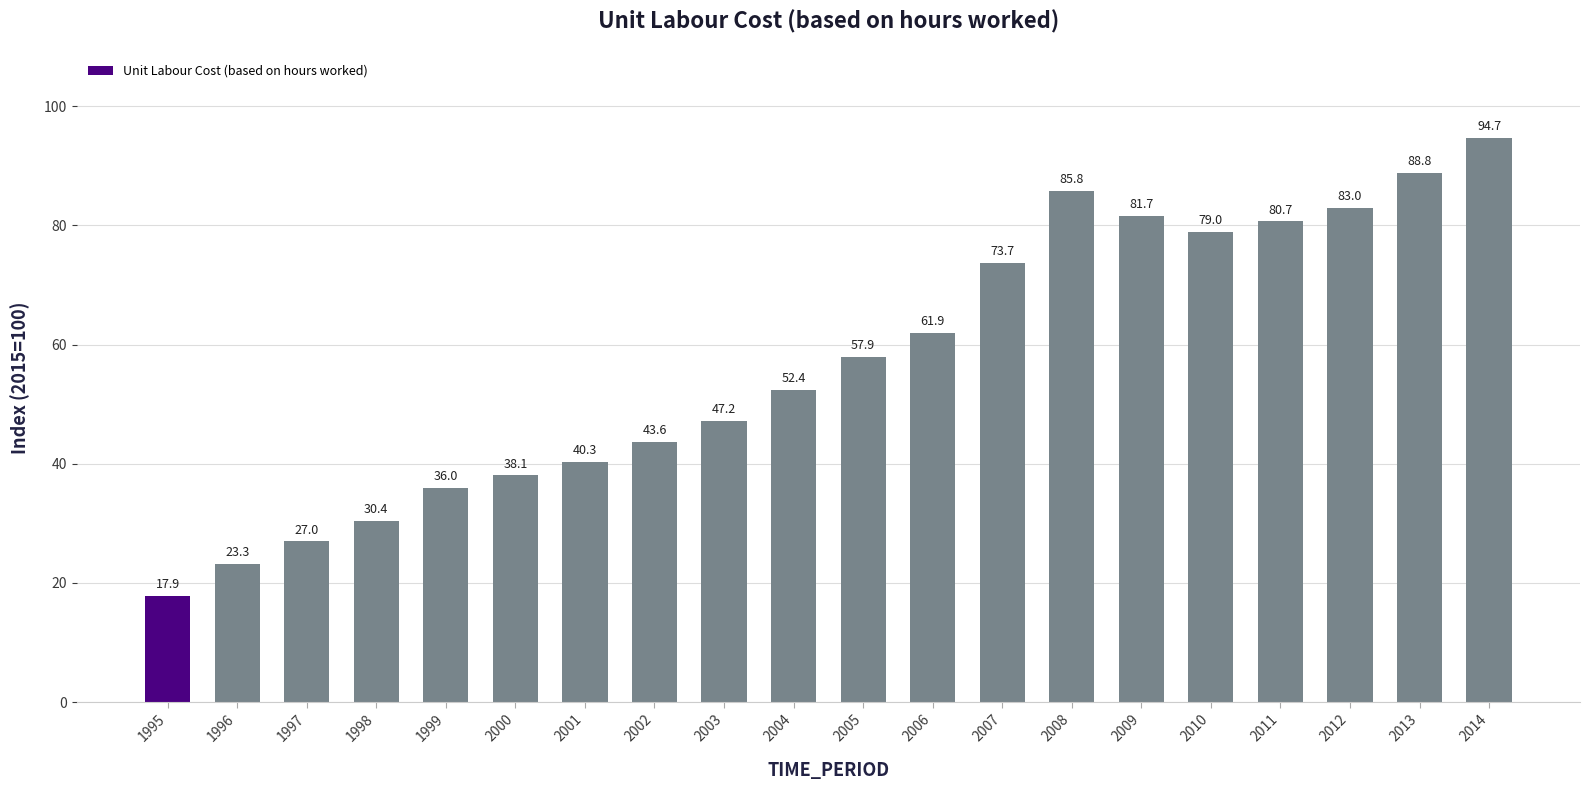

What is the ratio of the value at 2012 to the value at 1996?

3.6